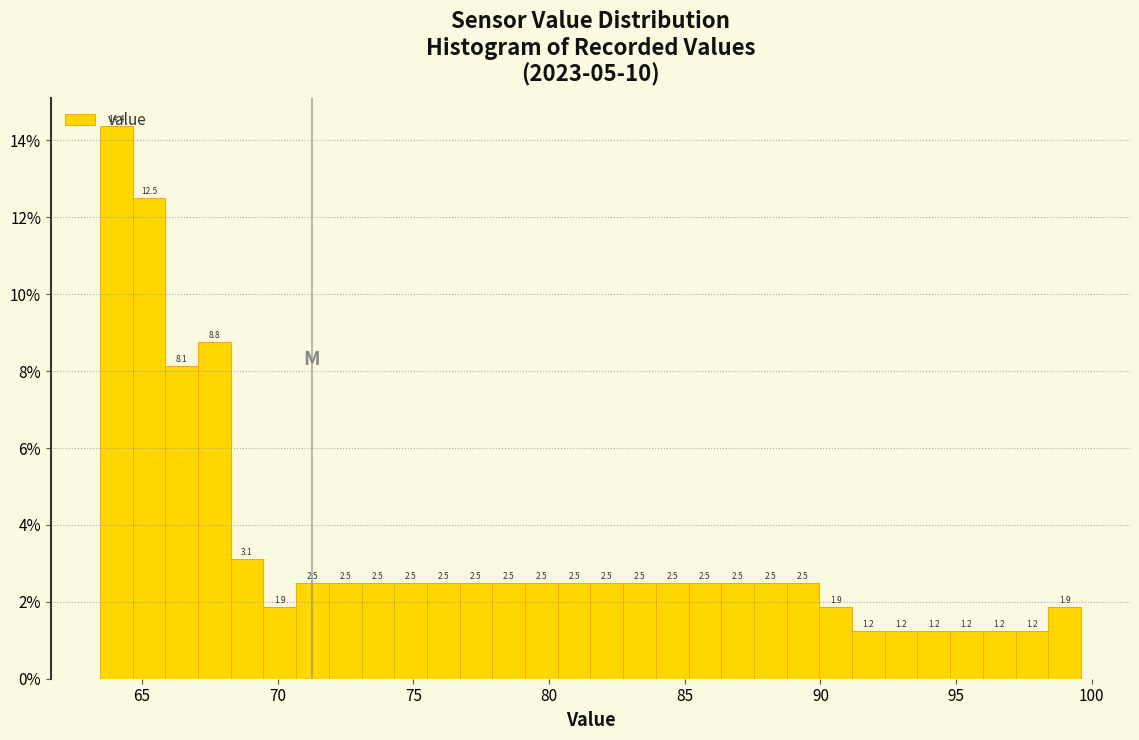

Read against the x-axis, roughly where is the centre of the tallest bar?

64.0